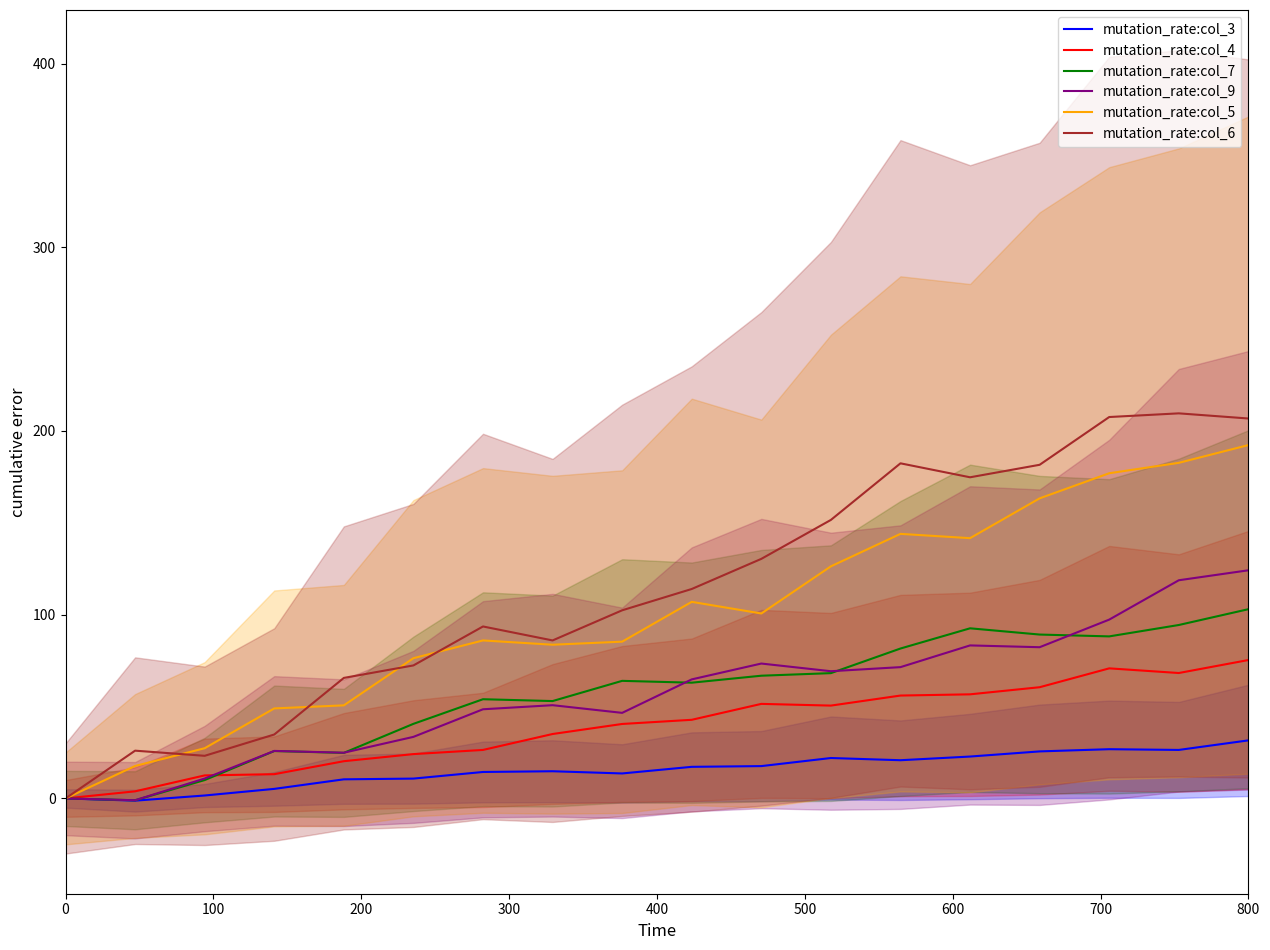

What is the maximum value for mutation_rate:col_7?

103.0